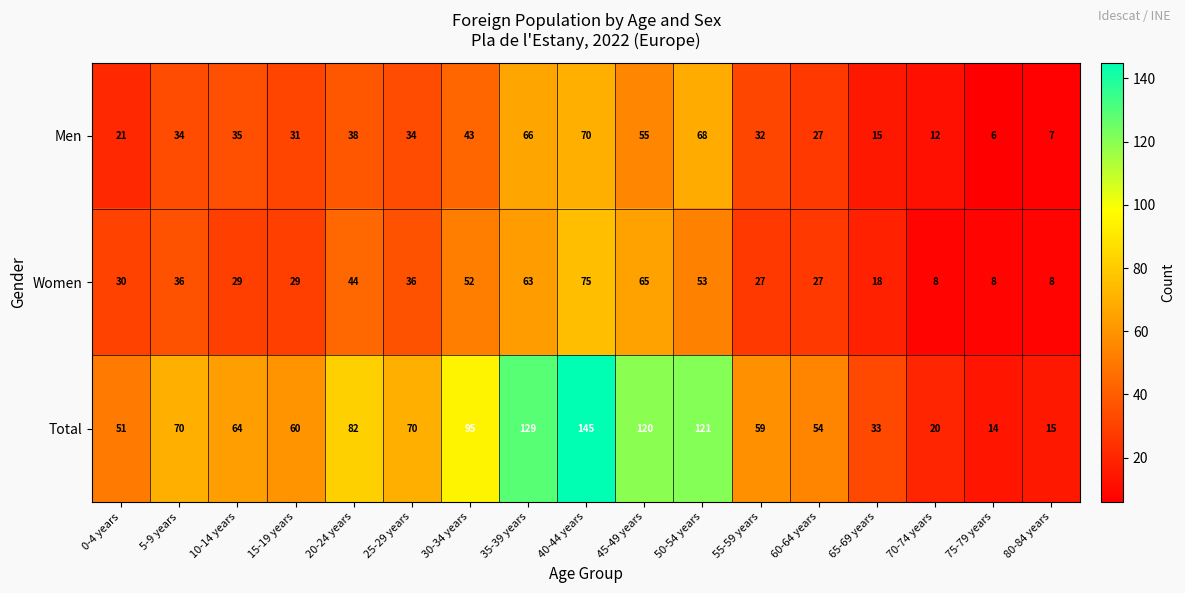

Which series has the largest range (max minus min)?

Total